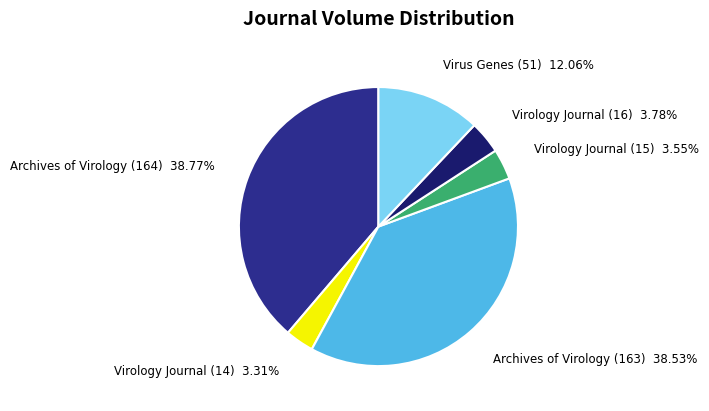

Is there any slice that represents more than half of the pie?

No